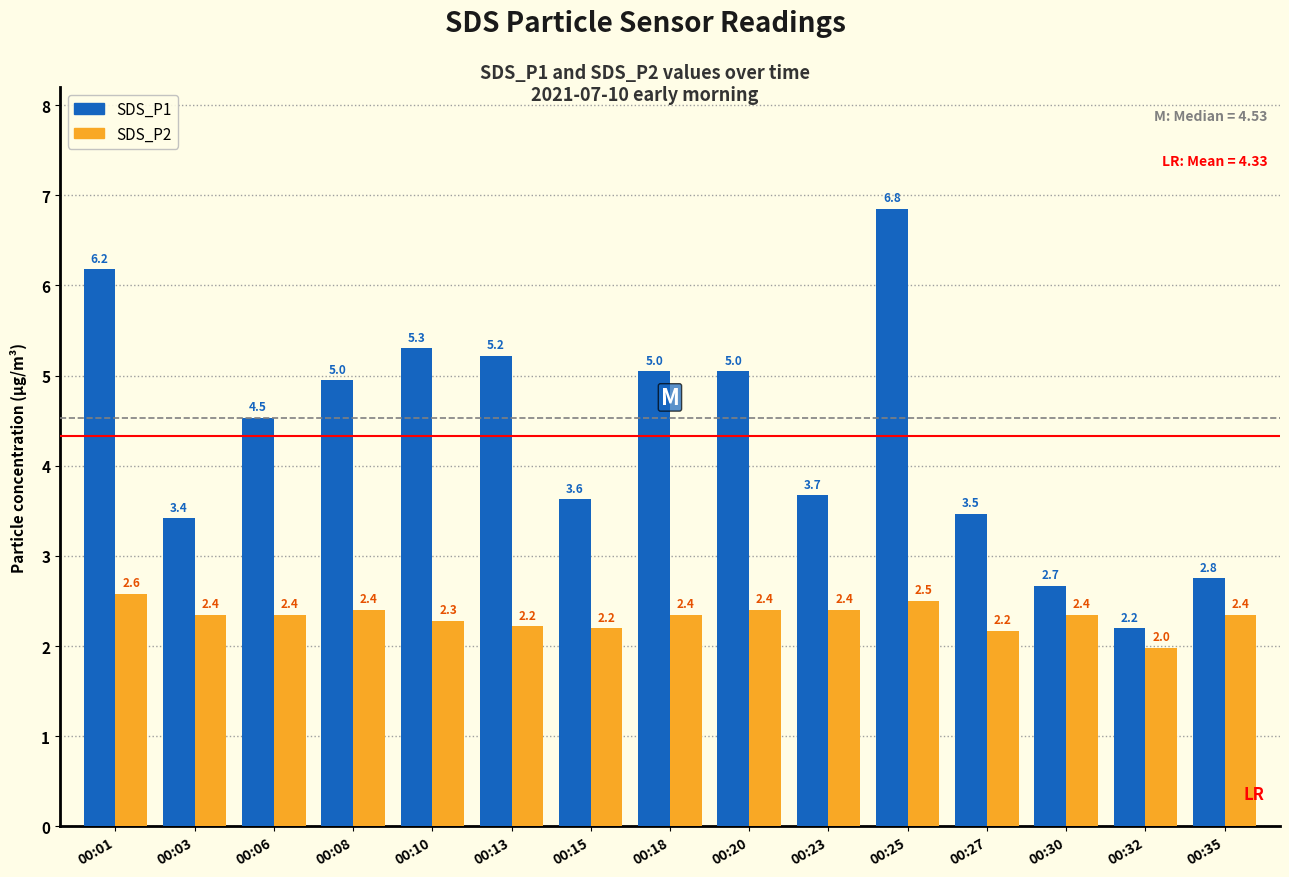

What is the average value of the SDS_P2 series?

2.3